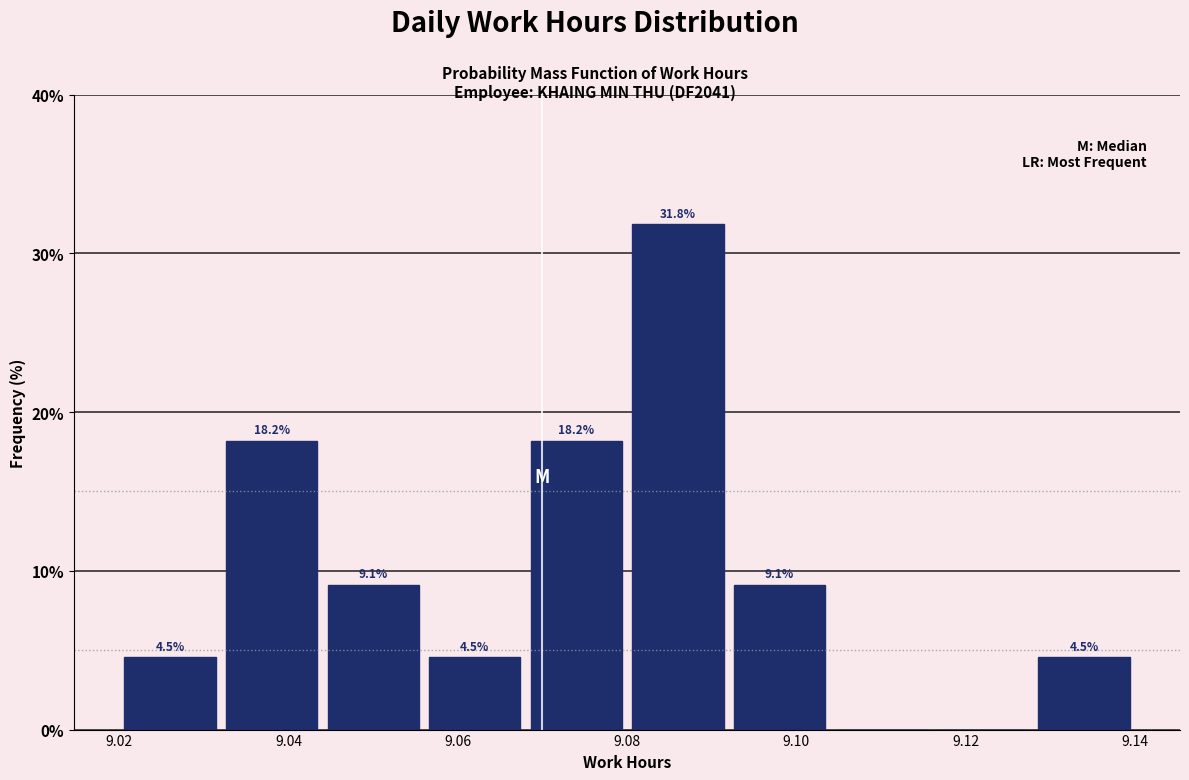

Which range on the x-axis has the tallest bar?

9.080 to 9.092